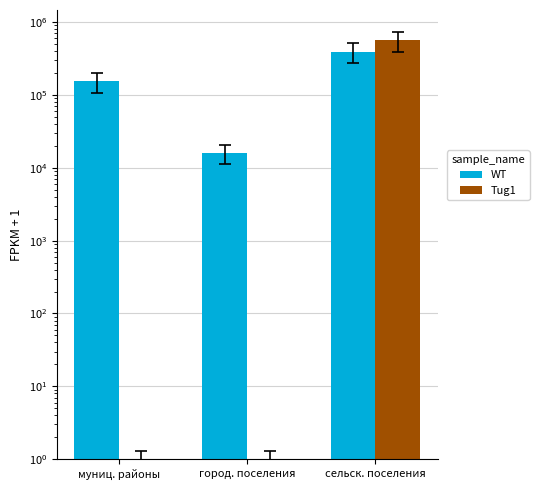

At how many categories does at least one series exceed 264675?

1